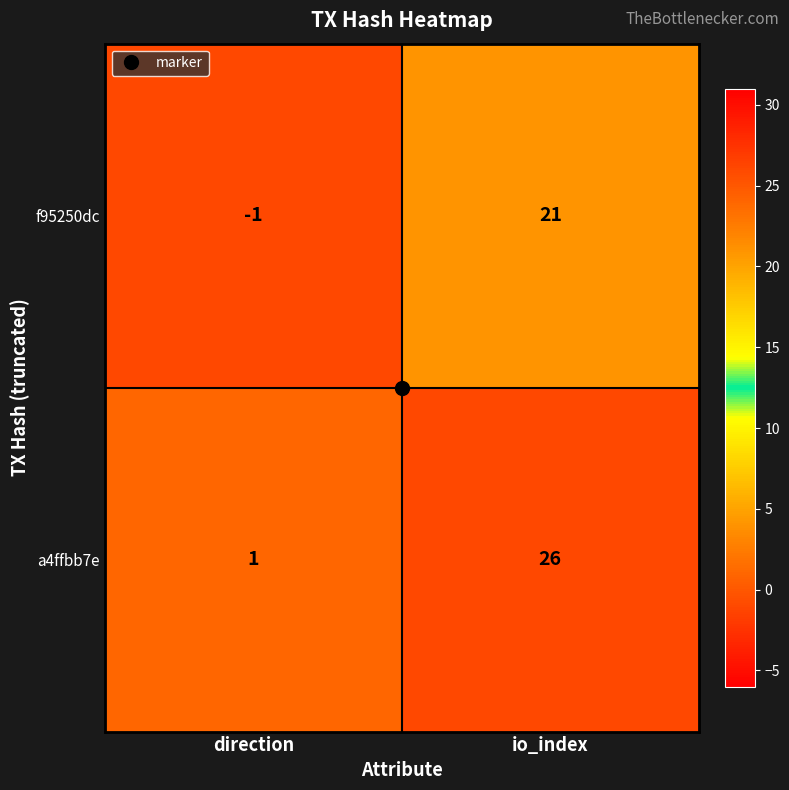

Which category has the lowest value across all series?

direction